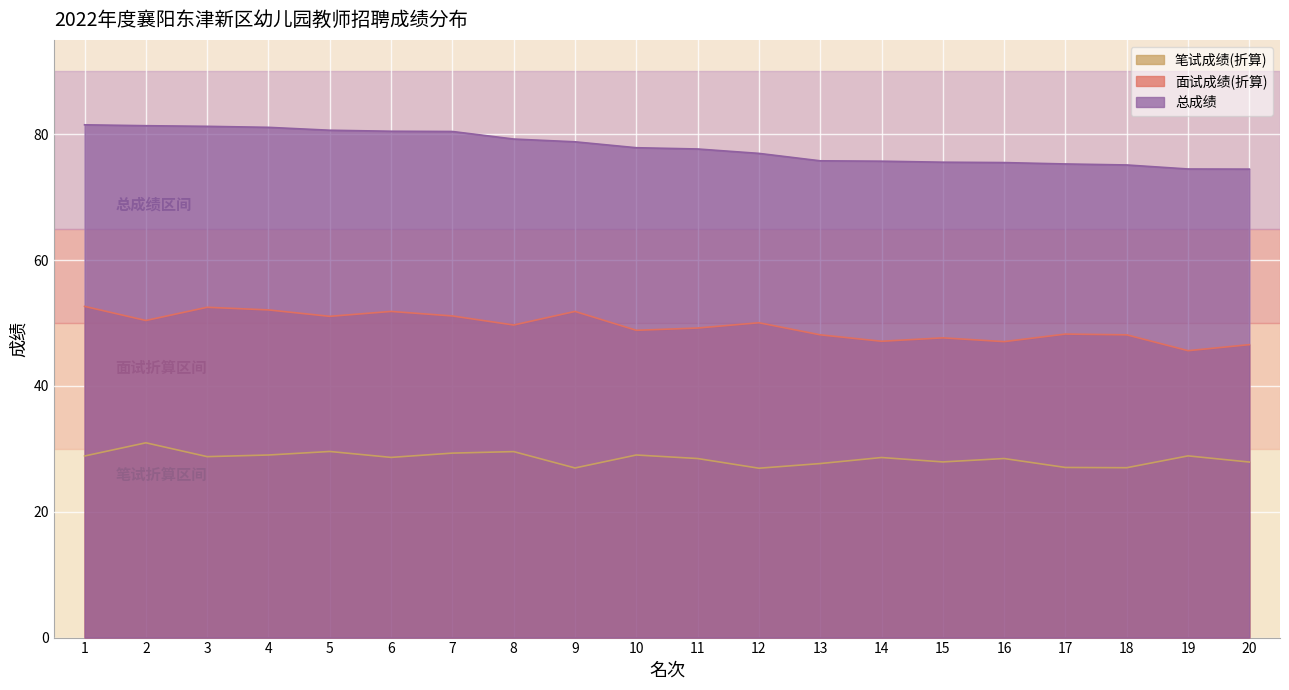

How many data points in 笔试成绩(折算) are less than 28?

7